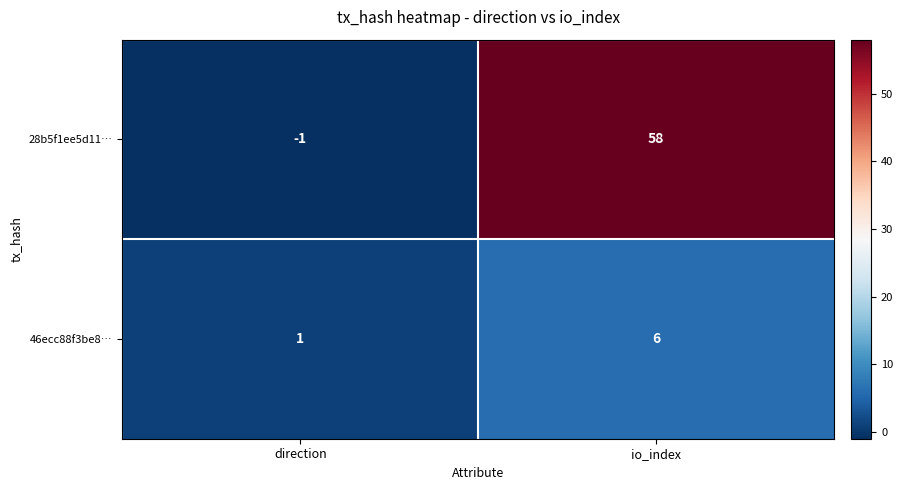

Reading right to left, list all the values displayed in this chart.

28b5f1ee5d11…: 58	-1
46ecc88f3be8…: 6	1